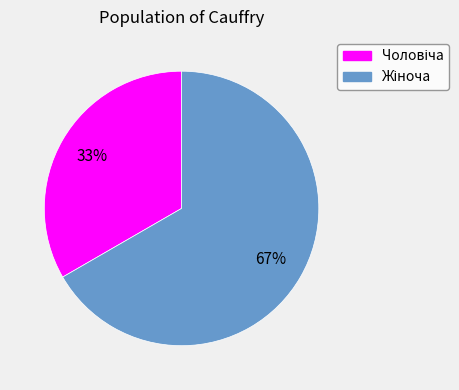

Is there a majority slice in this chart?

Yes